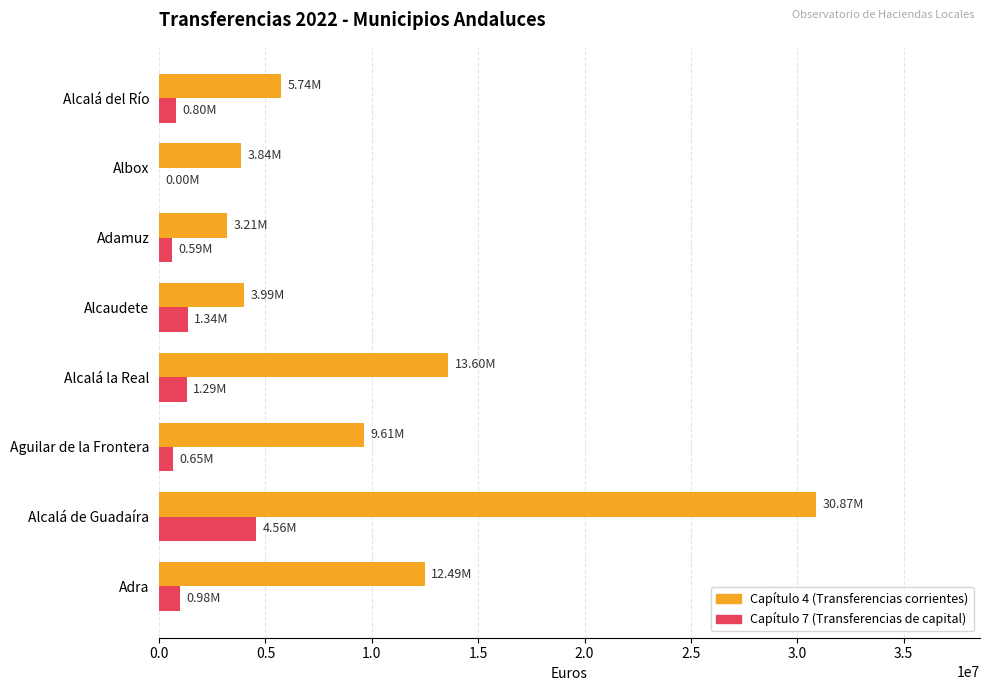

At which category does the chart reach its peak across all series?

Alcalá de Guadaíra